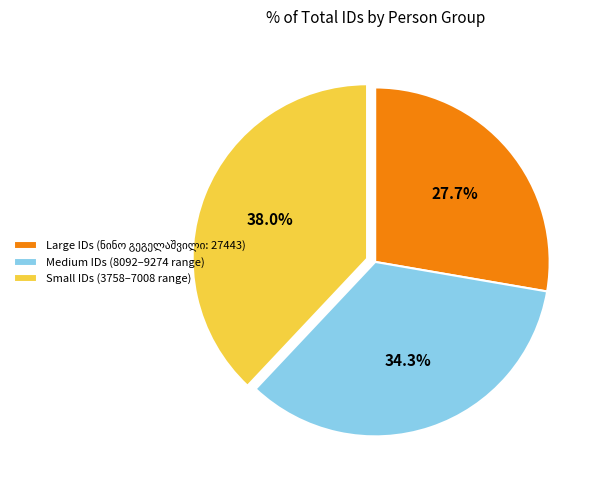

Which category has the biggest portion of the pie?

Small IDs (3758–7008 range)